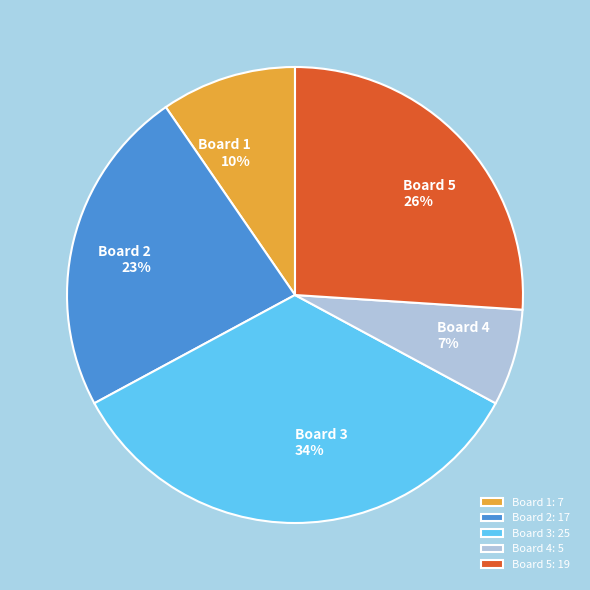

Is it true that Board 1 is 1% of the pie?

False